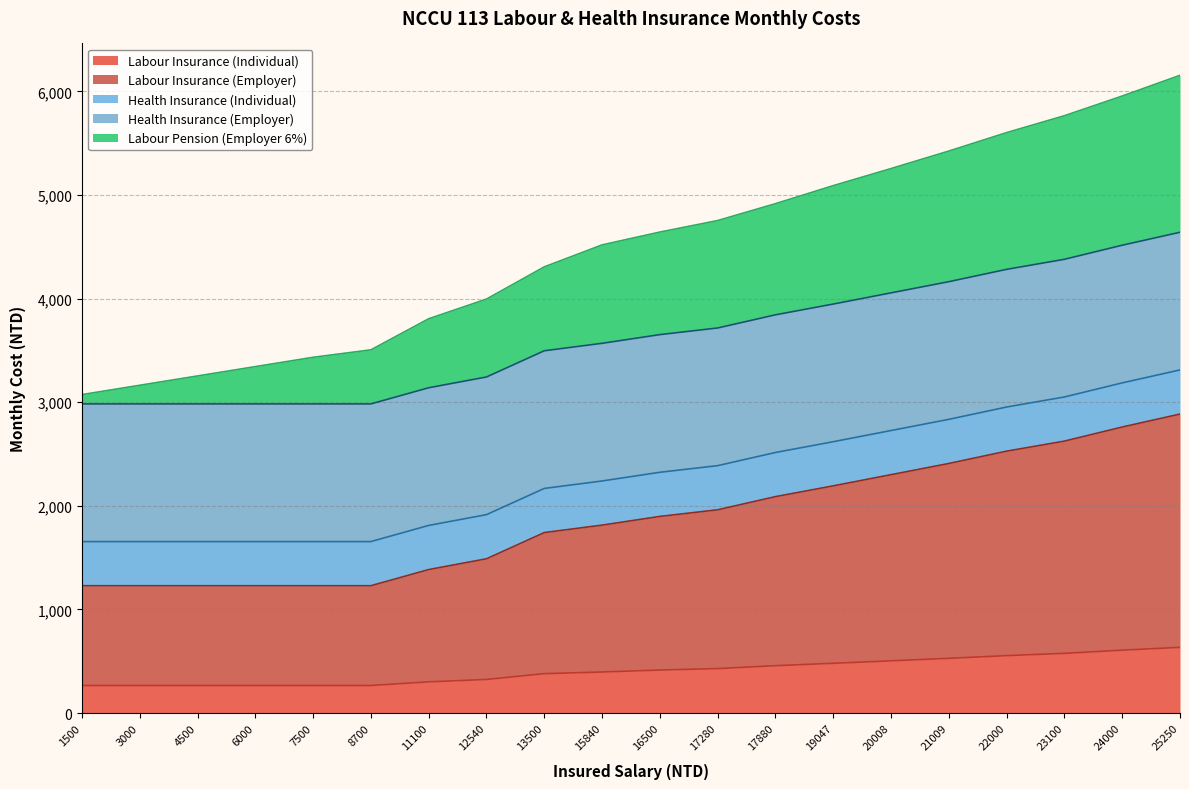

How many lines are shown in the chart?

5